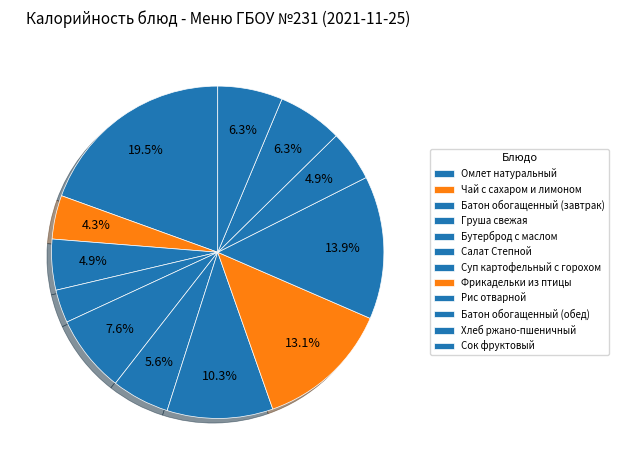

How many segments does this pie chart have?

12